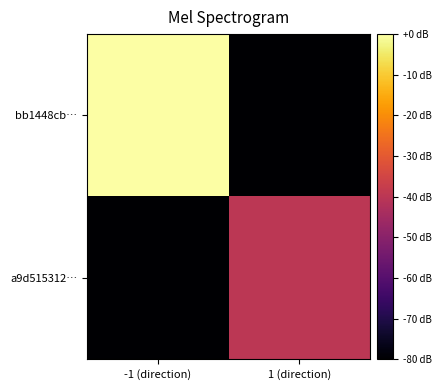

How many series are shown in this chart?

2